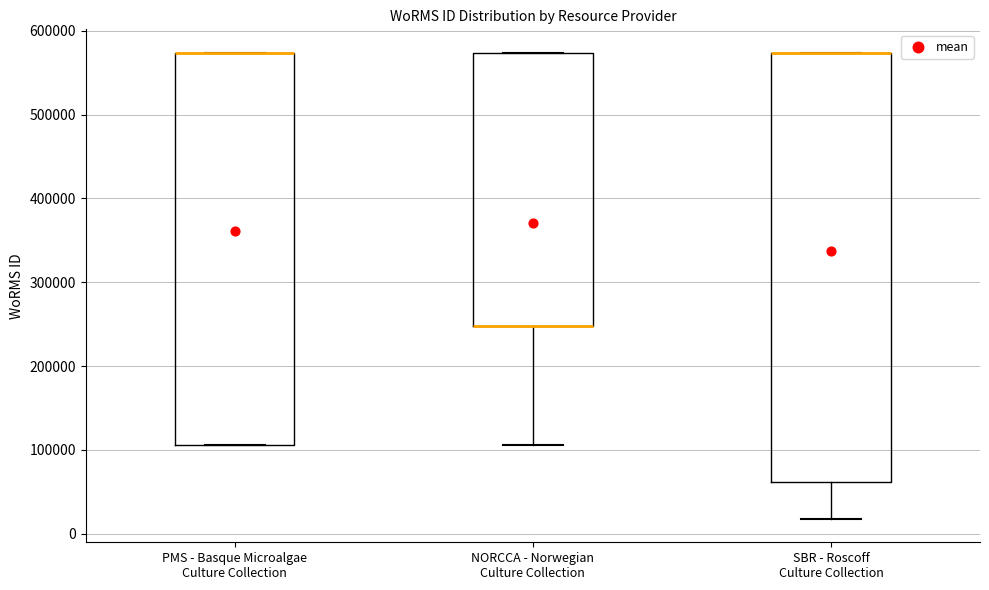

Reading left to right, transcribe this box plot: for each box, give where its median line is, the range the box spans, and where its two whiskers end, as read against the y-axis. The values are not printed on the chart, so give them approximately, as read against the axis.

PMS - Basque Microalgae Culture Collection: median 570000 (drawn on the box's upper edge), box 110000 to 570000, whiskers 110000 to 570000
NORCCA - Norwegian Culture Collection: median 250000 (drawn on the box's lower edge), box 250000 to 570000, whiskers 110000 to 570000
SBR - Roscoff Culture Collection: median 570000 (drawn on the box's upper edge), box 60000 to 570000, whiskers 20000 to 570000